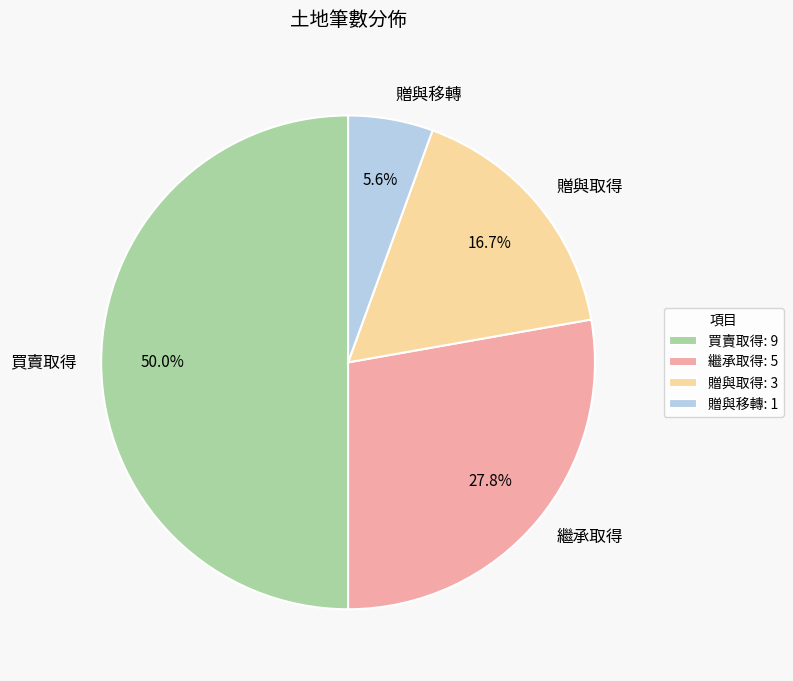

How many segments does this pie chart have?

4